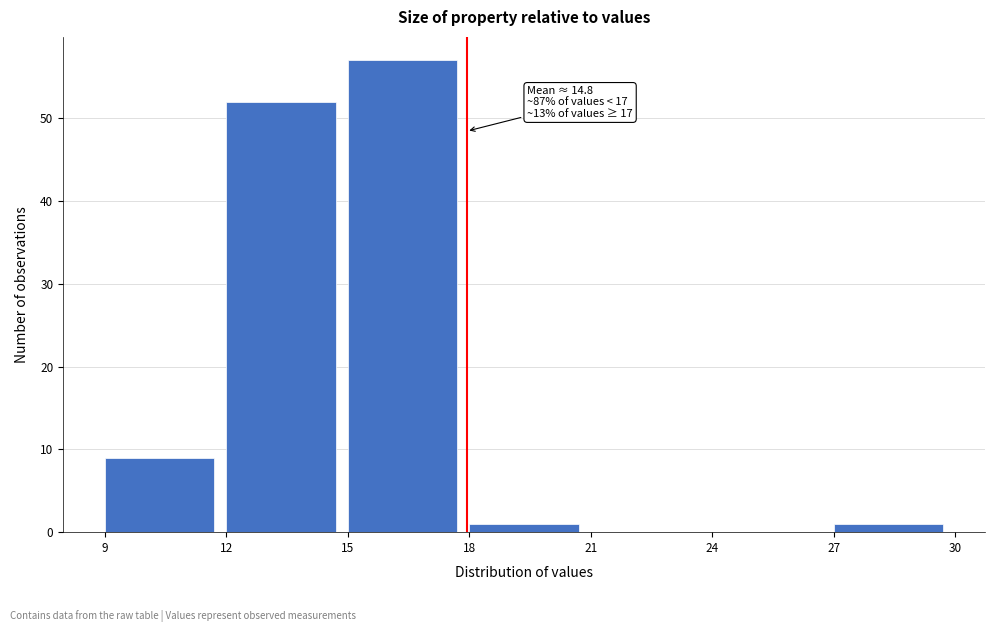

Which range on the x-axis has the tallest bar?

15 to 18